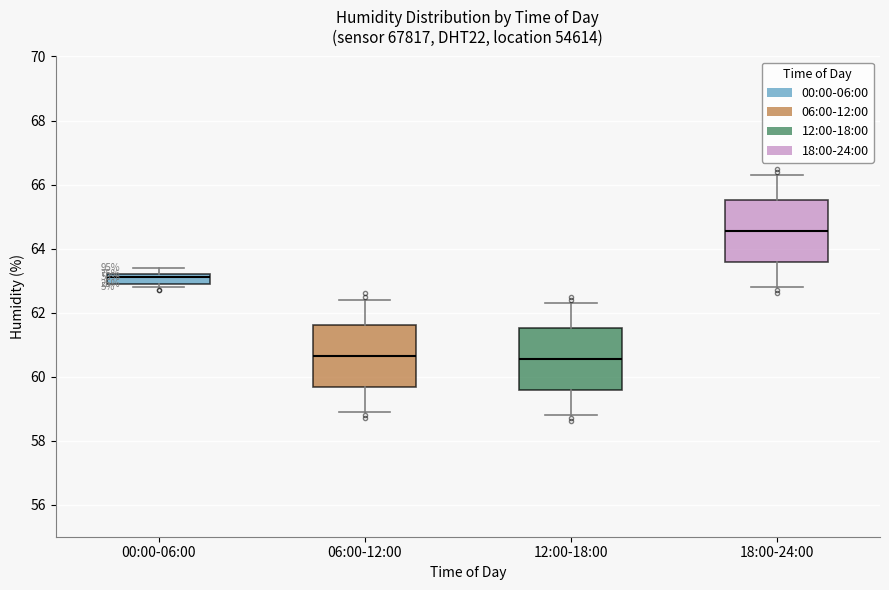

Reading left to right, transcribe this box plot: for each box, give where its median line is, the range the box spans, and where its two whiskers end, as read against the y-axis. The values are not printed on the chart, so give them approximately, as read against the axis.

00:00-06:00: median 63.2 (just below the box's upper edge), box 63.0 to 63.2, whiskers 62.8 to 63.4
06:00-12:00: median 60.6, box 59.6 to 61.6, whiskers 59.0 to 62.4
12:00-18:00: median 60.6, box 59.6 to 61.6, whiskers 58.8 to 62.4
18:00-24:00: median 64.6, box 63.6 to 65.6, whiskers 62.8 to 66.4